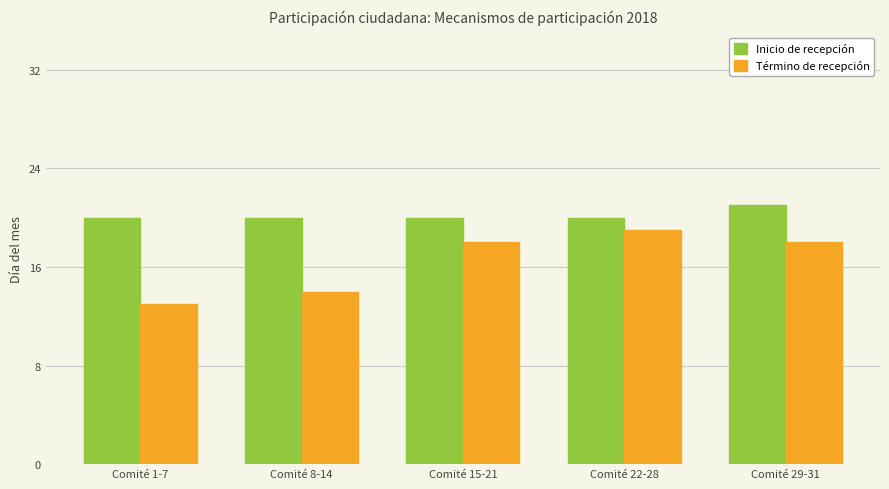

What is the approximate value of Término de recepción at Comité 15-21?

18